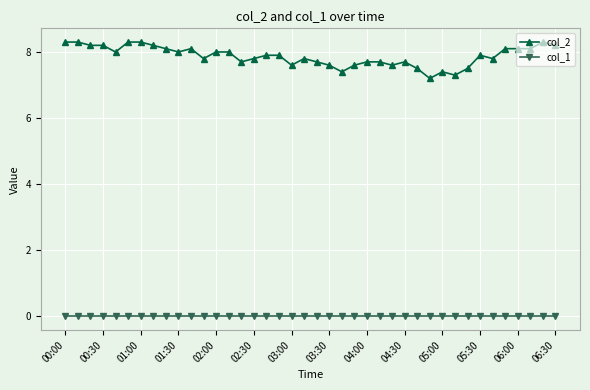

At how many categories does at least one series exceed 5?

40